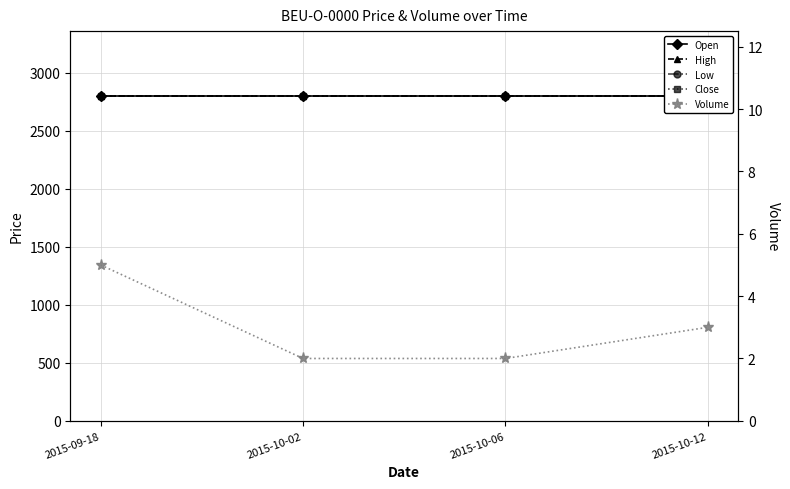

Which has a higher value, 2015-10-06 or 2015-09-18?

2015-10-06